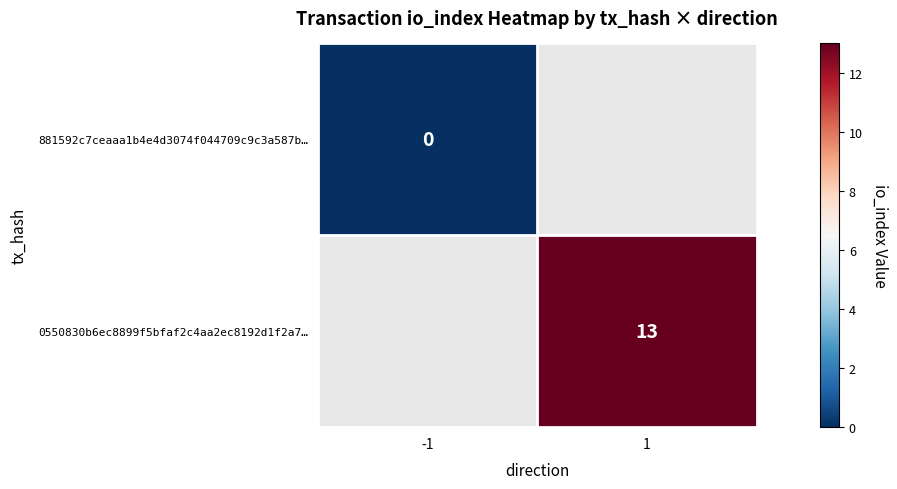

Is it true that 0550830b6ec8899f5bfaf2c4aa2ec8192d1f2a7… equals 13 at 1?

True